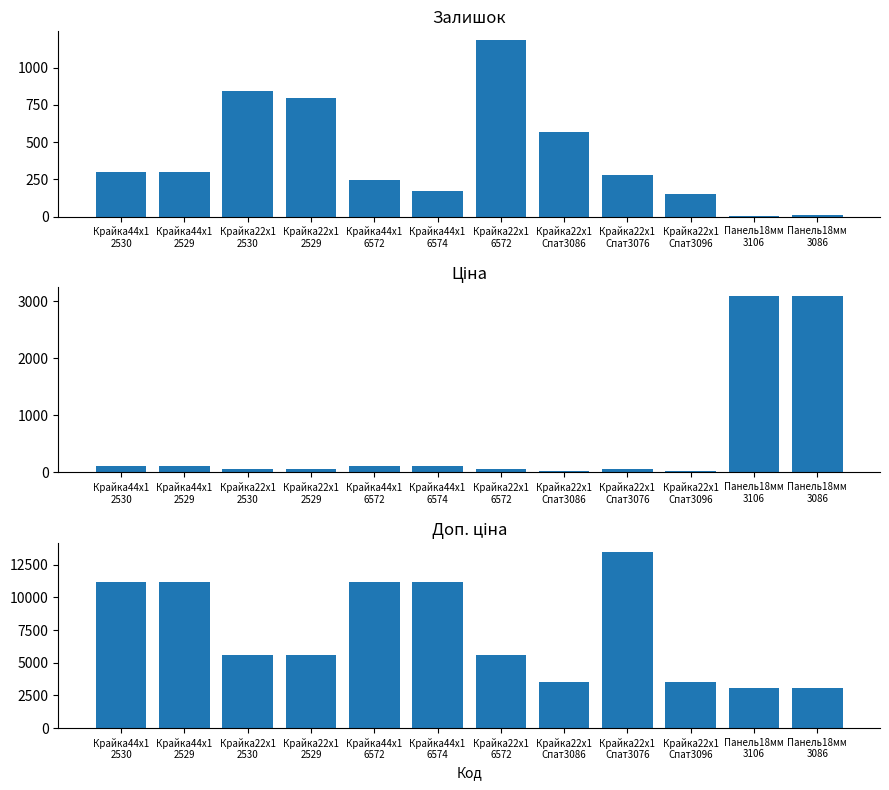

What is the sum of all Доп. ціна values?

88126.2